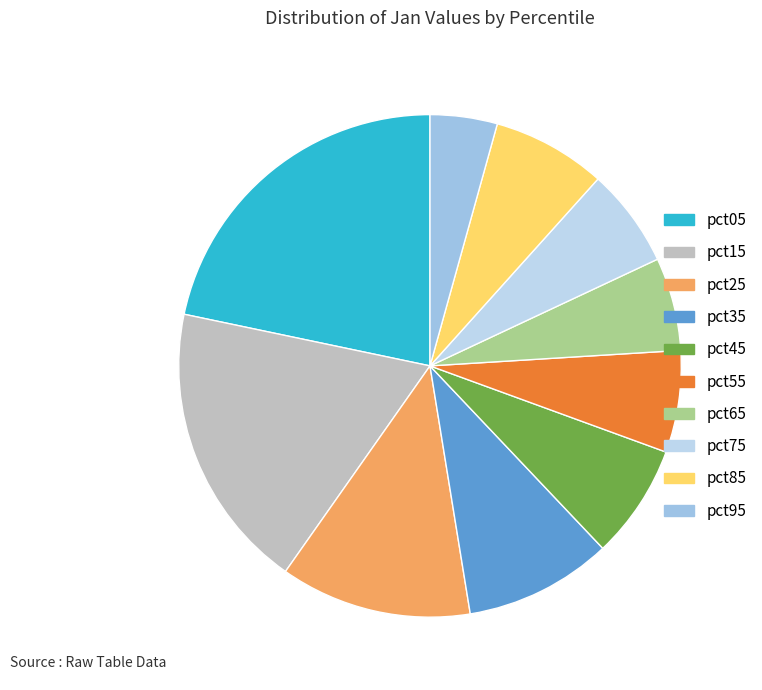

What percentage is the pct95 slice, to the nearest percent?

4%